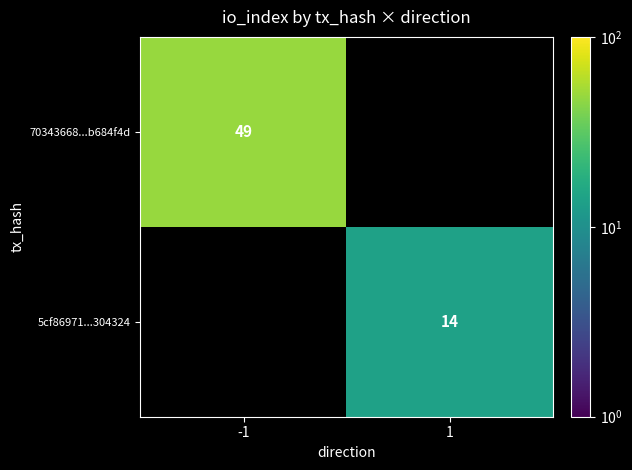

Is it true that 5cf86971...304324 equals 24 at 1?

False